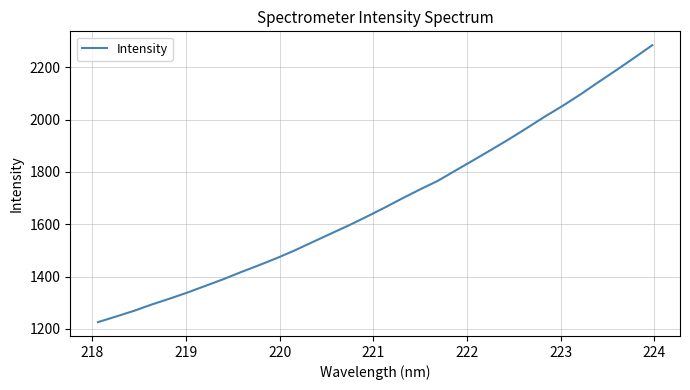

What is the sum of all values?

53911.2